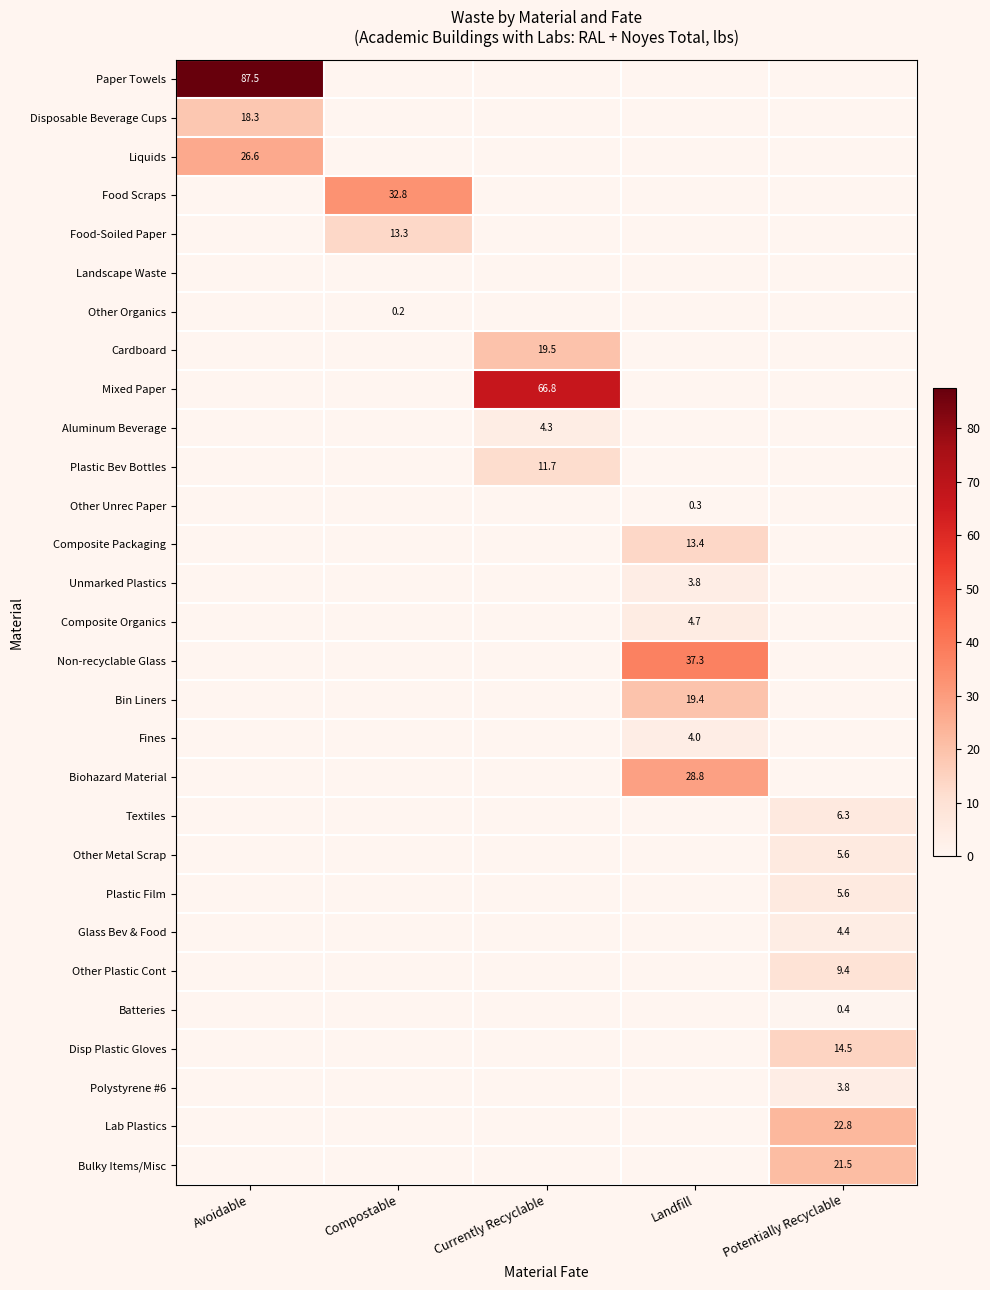

True or false: Composite Organics has a value of 4.7 at Landfill.

True